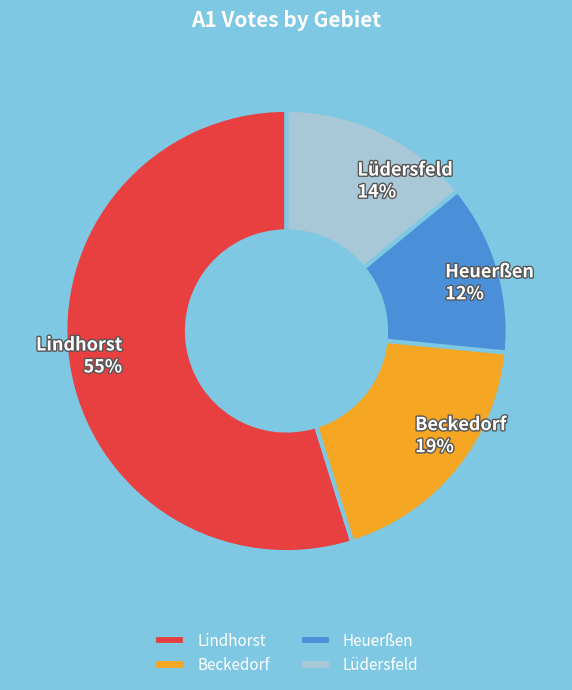

Does any single category account for the majority?

Yes